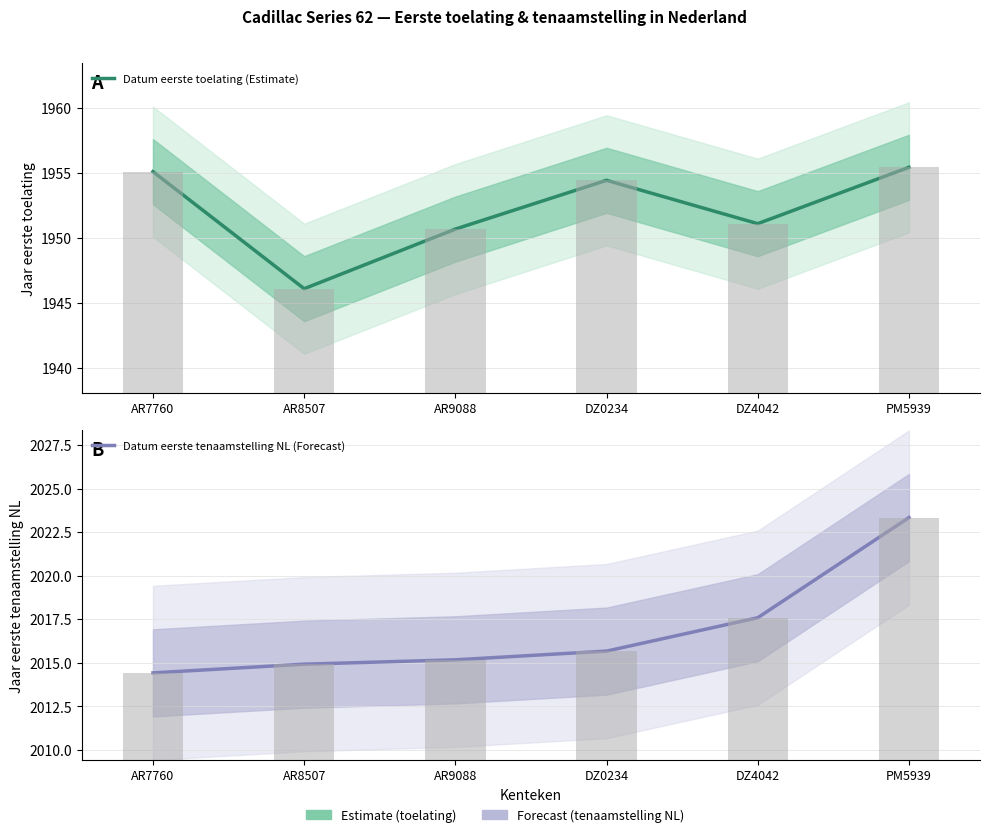

What is the maximum value for Datum eerste toelating (Estimate)?

1955.4